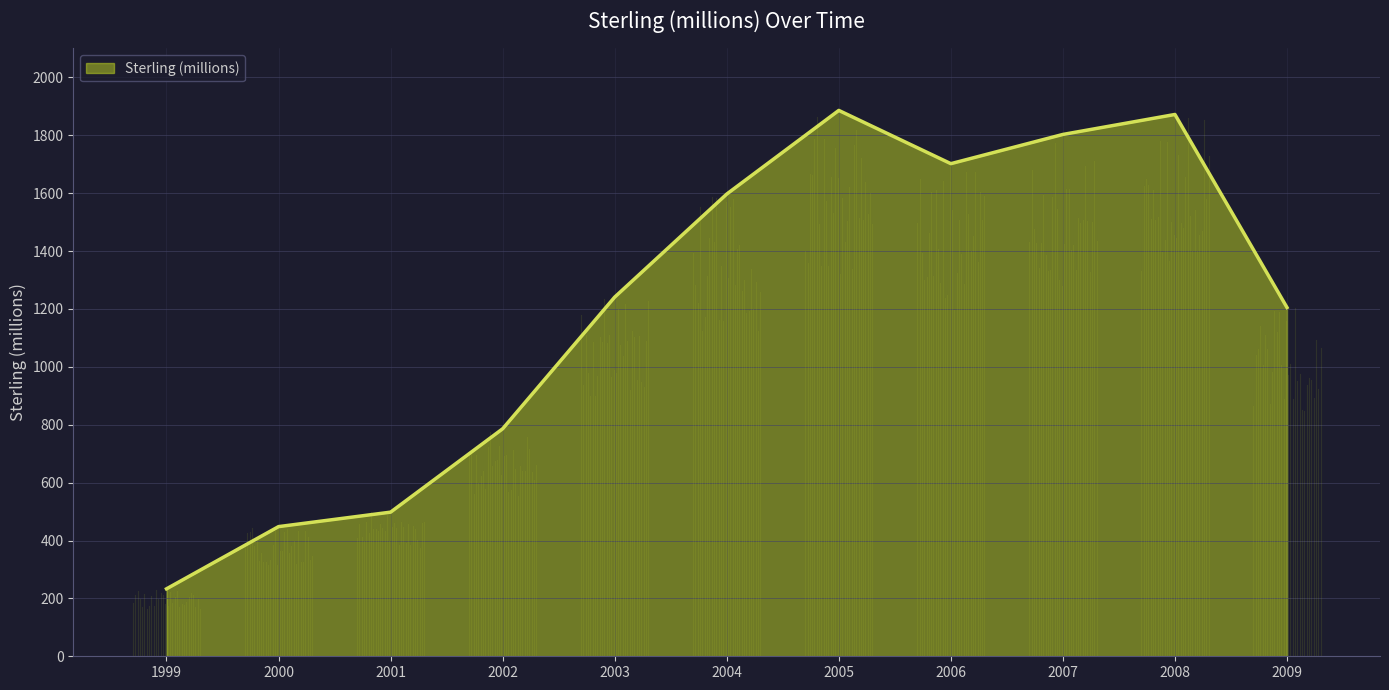

Reading left to right, transcribe all the data shown in this chart.

233	448	498	786	1241	1597	1886	1702	1803	1872	1205